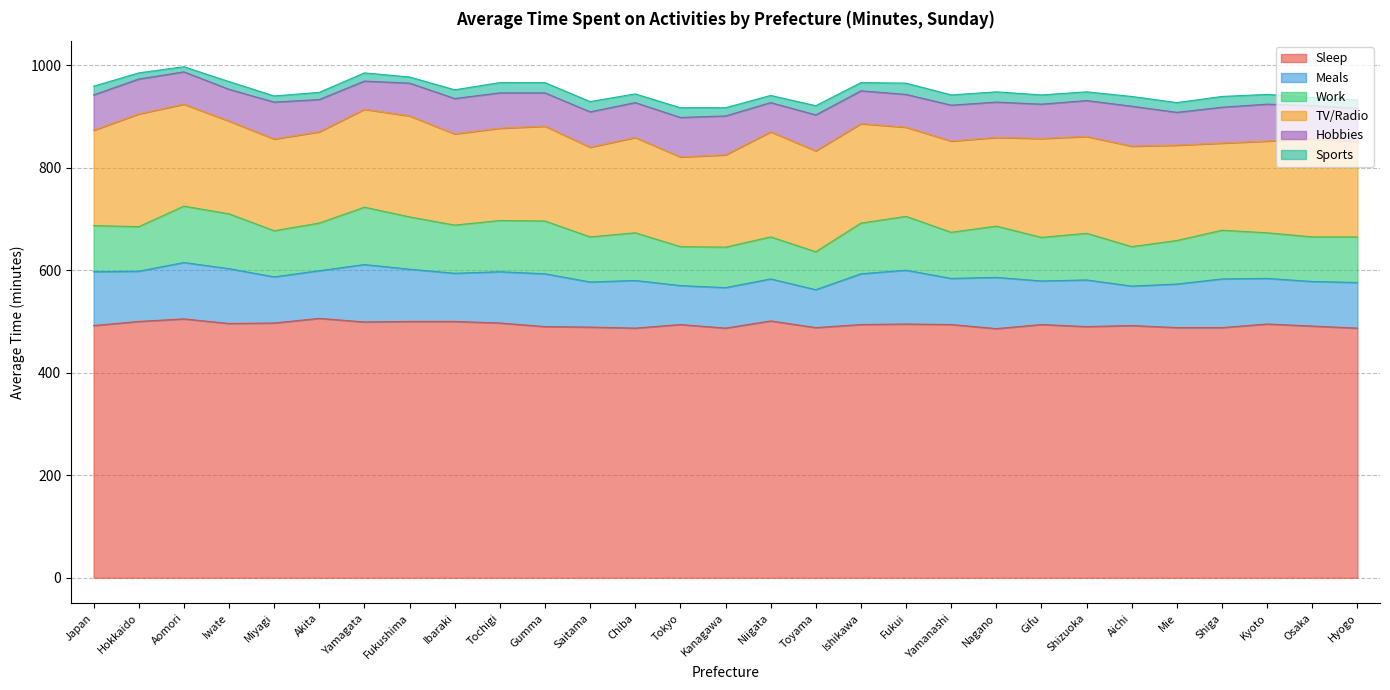

True or false: Work has a value of 49 at Gumma.

False